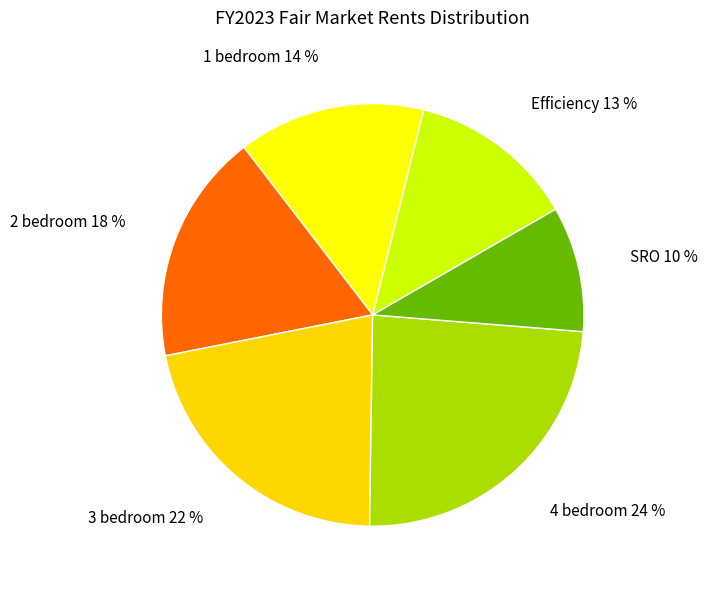

To the nearest percent, what percentage of the pie is 2 bedroom?

18%